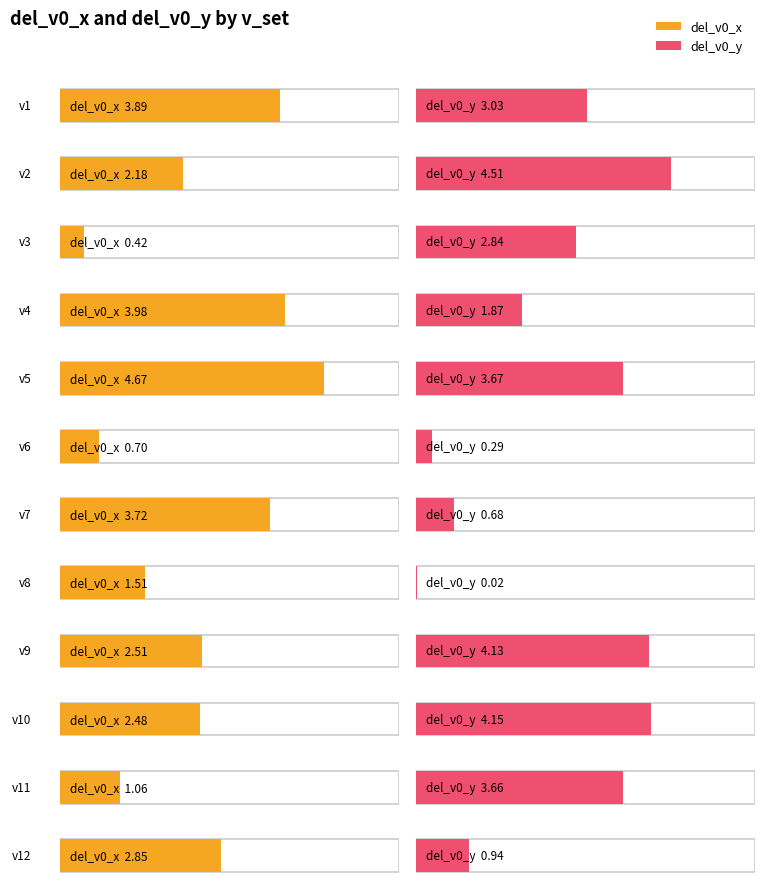

Does the chart contain stacked bars?

No